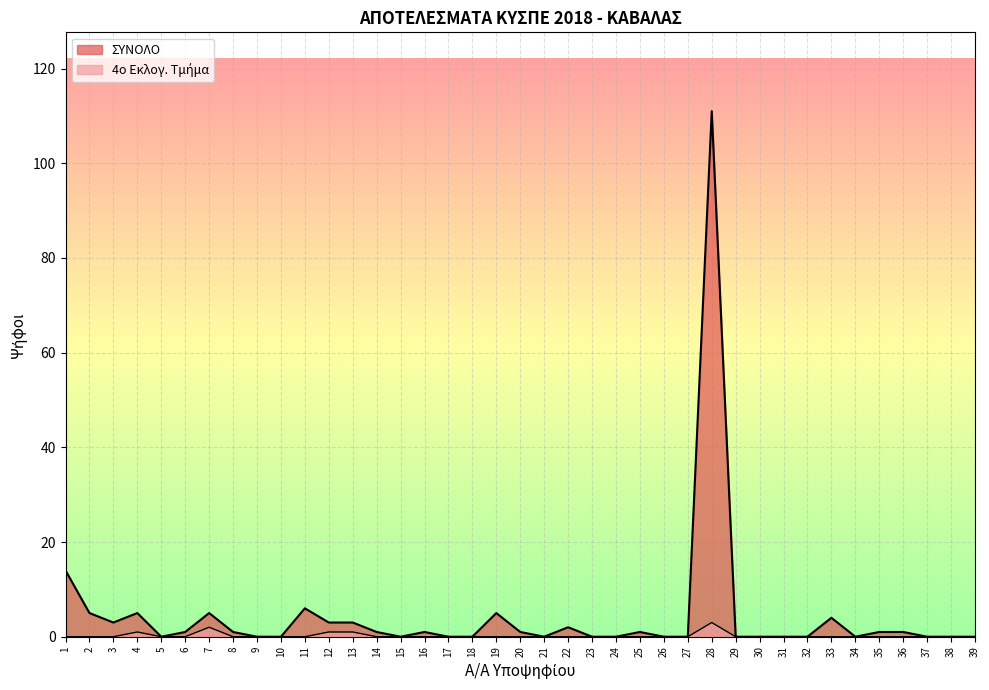

Rank the series by their maximum value, from lowest to highest.

4o Εκλογ. Τμήμα, ΣΥΝΟΛΟ